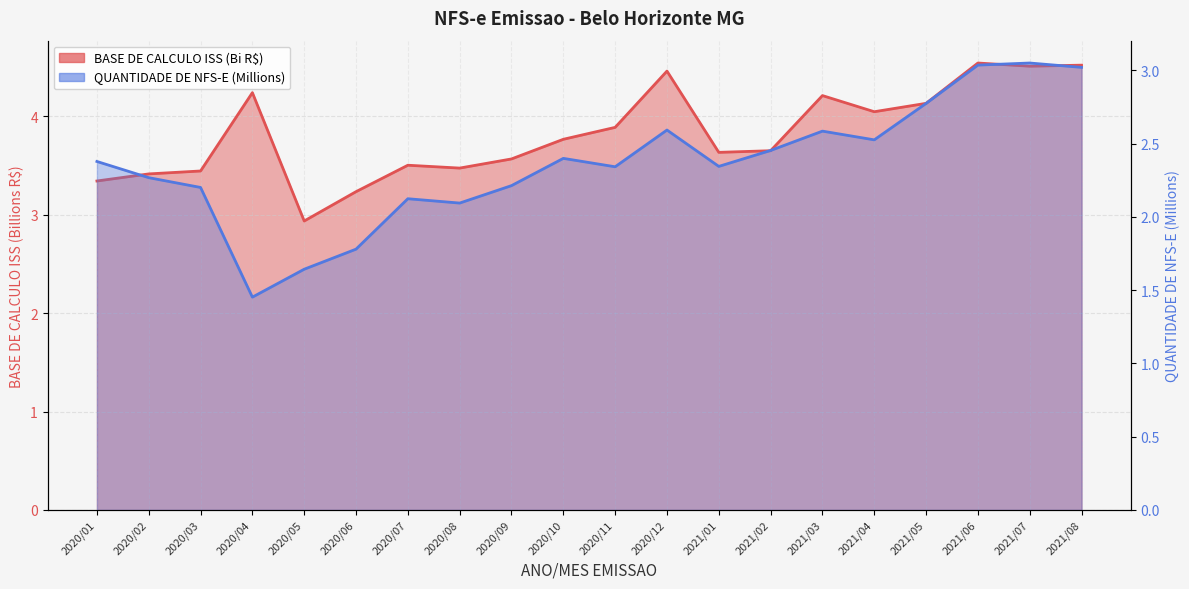

Is it true that QUANTIDADE DE NFS-E (M) equals 1.0 at 2020/06?

False